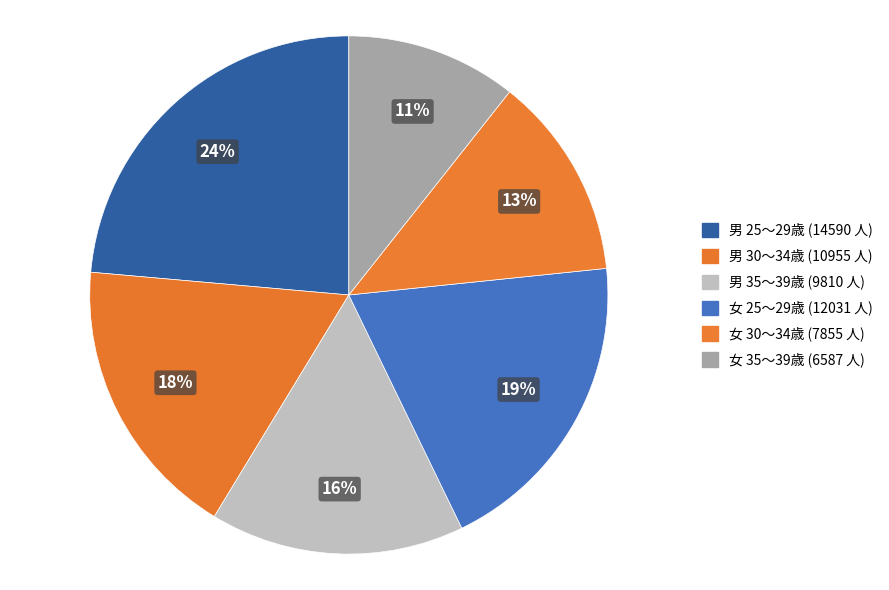

How many segments does this pie chart have?

6